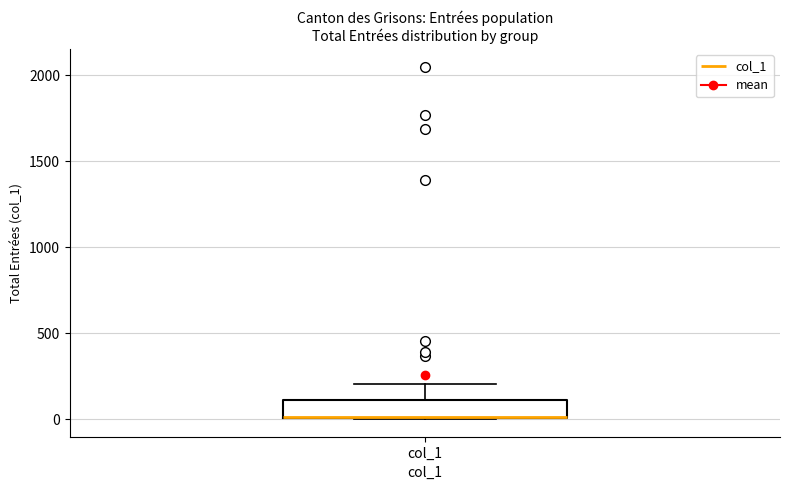

Read this box plot against the y-axis: the position of the median line, the range covered by the box, and the ends of both whiskers. The values are not printed on the chart, so give them approximately, as read against the axis.

median 0, box 0 to 100, whiskers 0 to 200